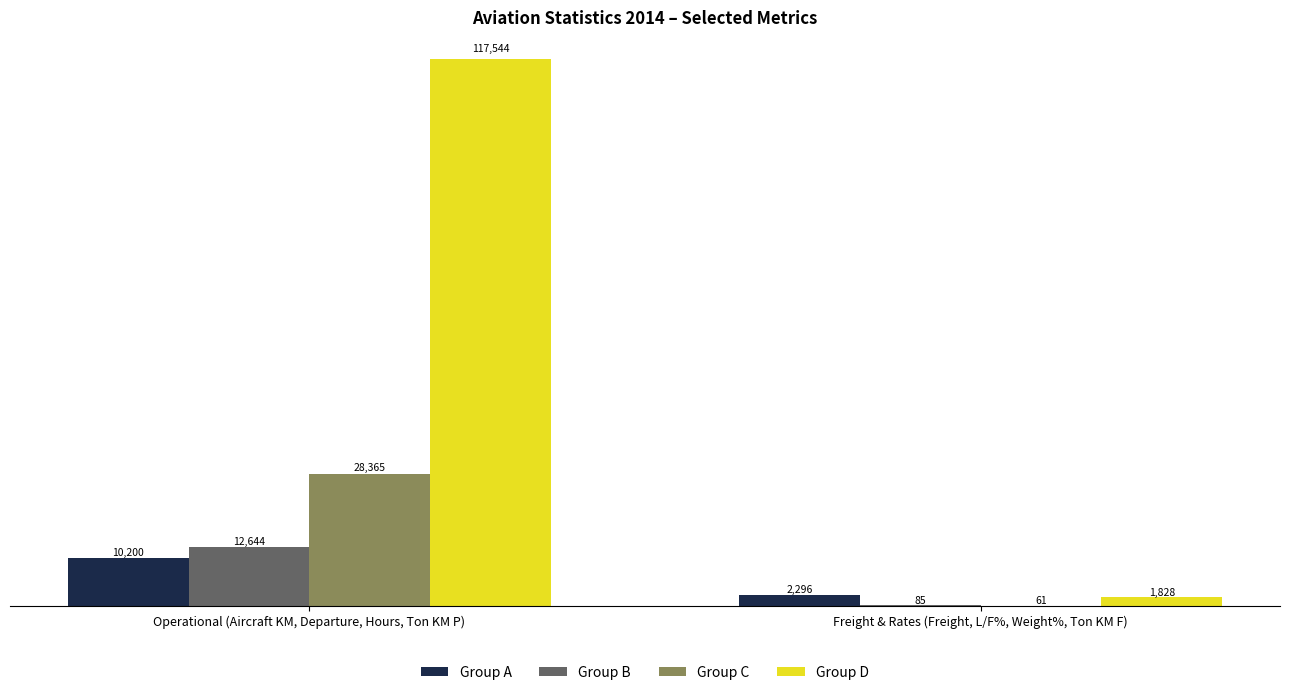

Count the number of categories in the chart.

2